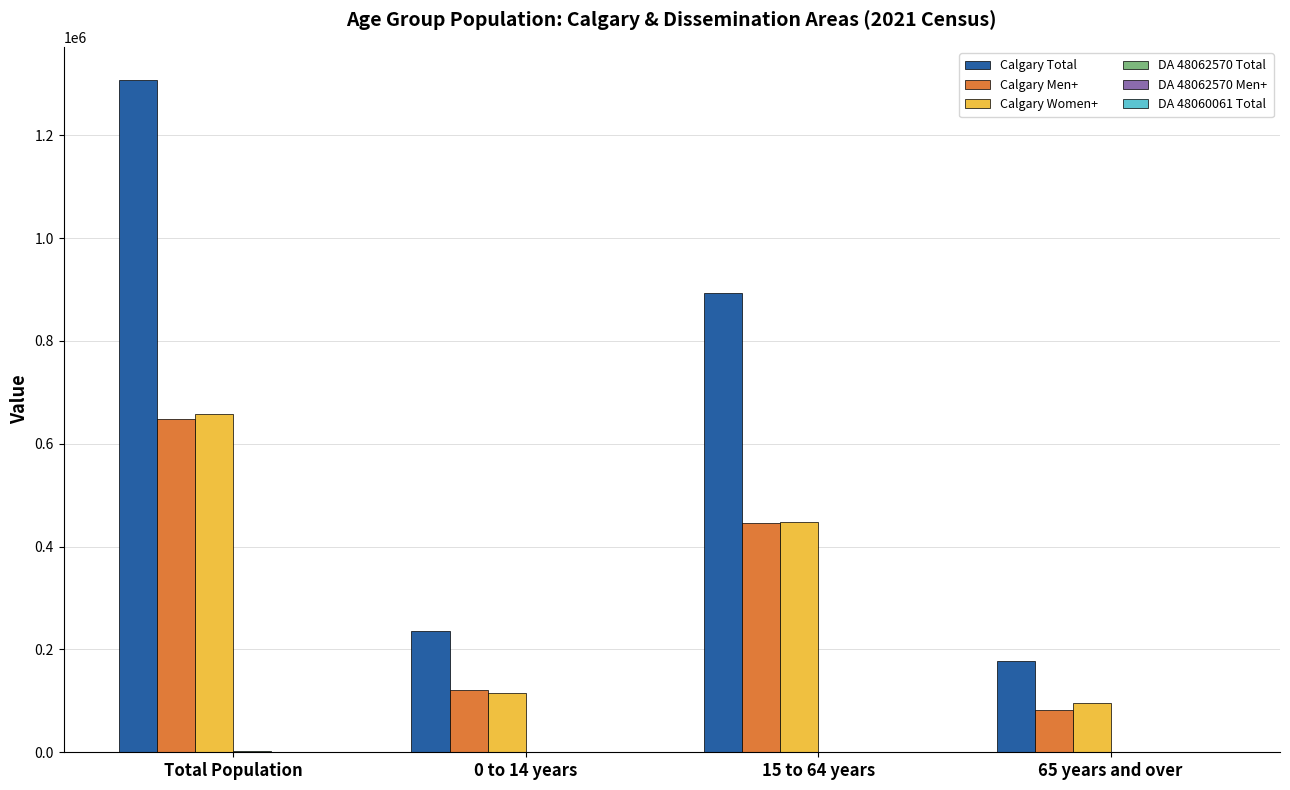

True or false: Calgary Total has a value of 893525 at 15 to 64 years.

True